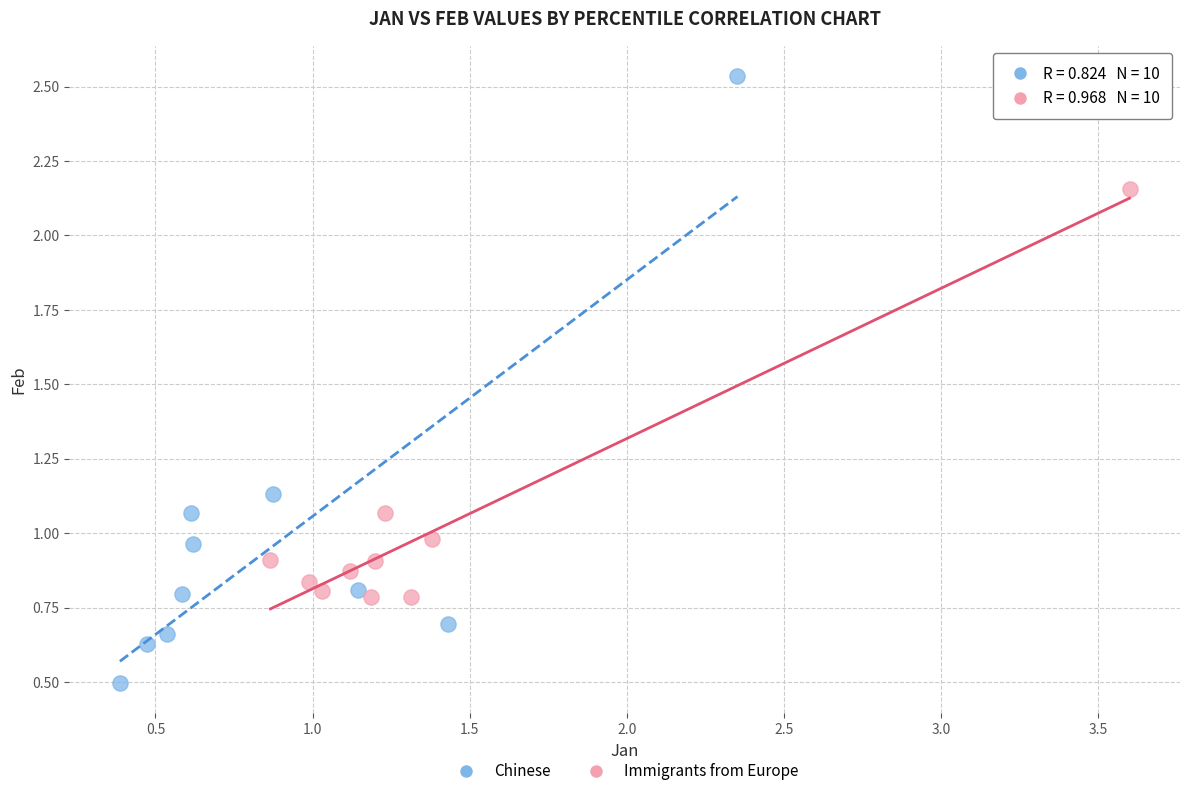

Which series contains the lowest Y value?

Chinese